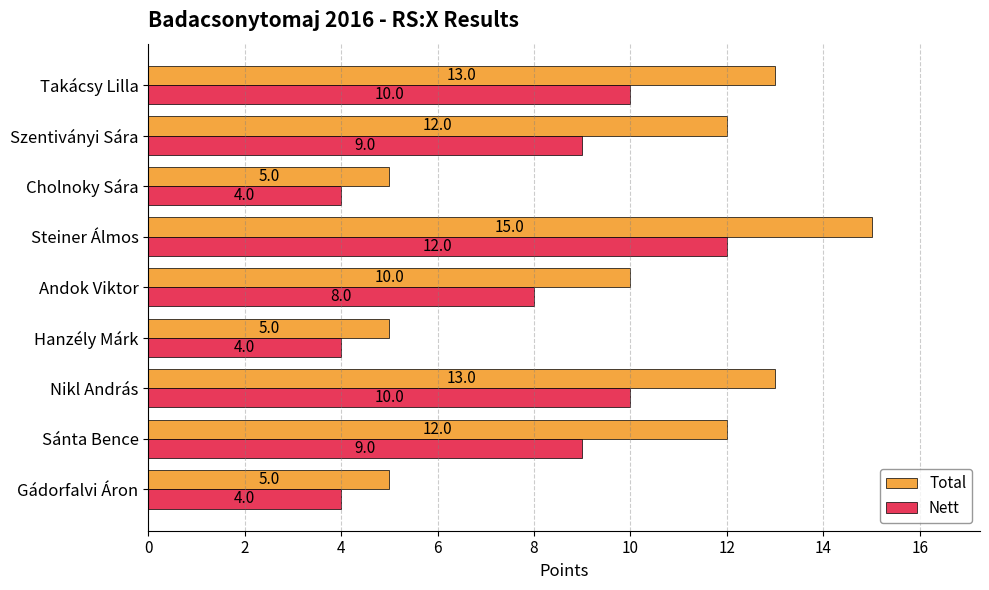

Rank the series at Gádorfalvi Áron from highest to lowest value.

Total, Nett